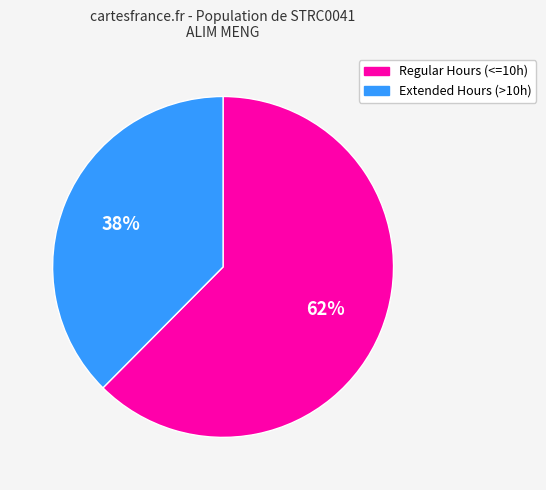

Is there a majority slice in this chart?

Yes